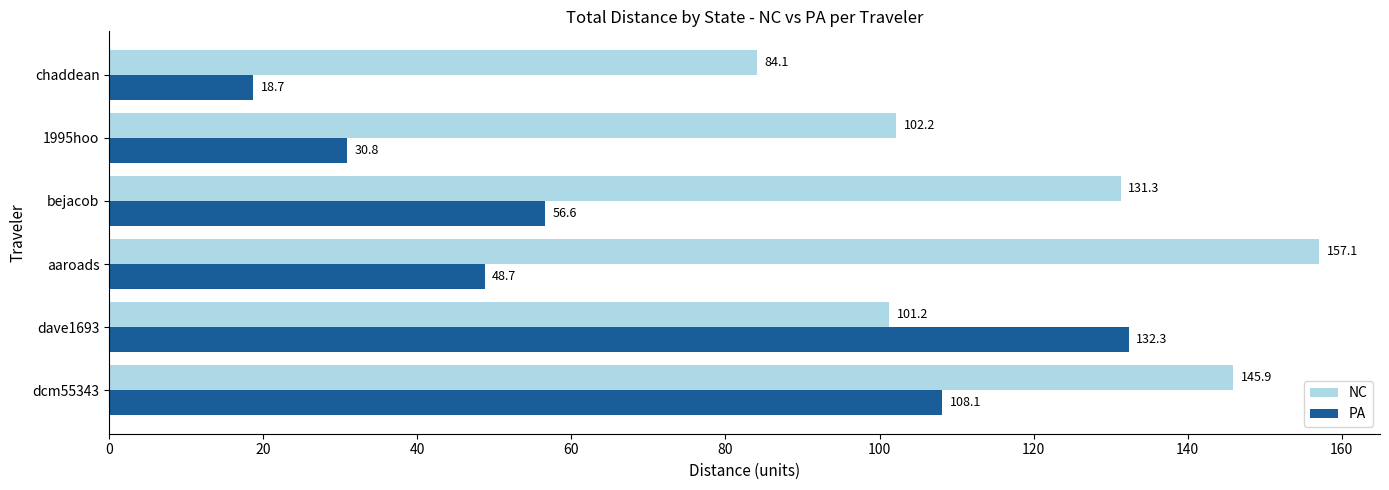

Which series has the widest spread of values?

PA